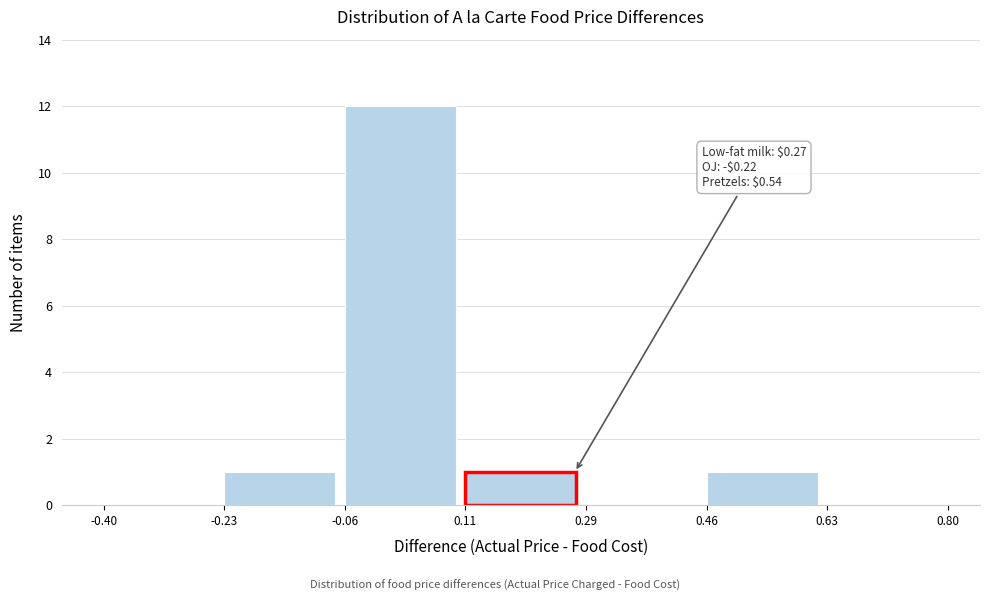

Which range on the x-axis has the tallest bar?

-0.06 to 0.11